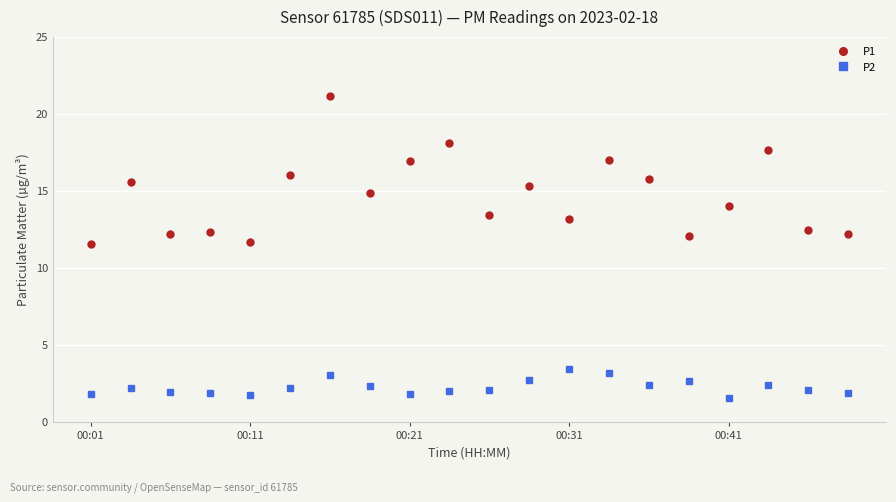

Which series has the largest range (max minus min)?

P1